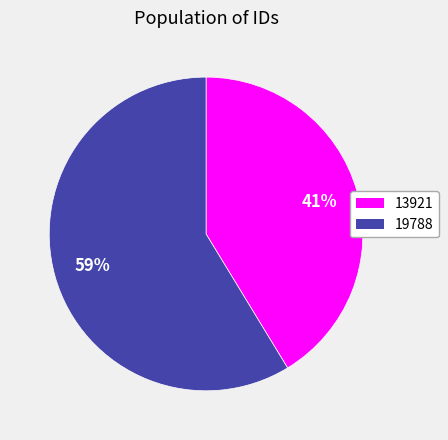

Do 19788 and 13921 together represent more than half of the pie?

Yes